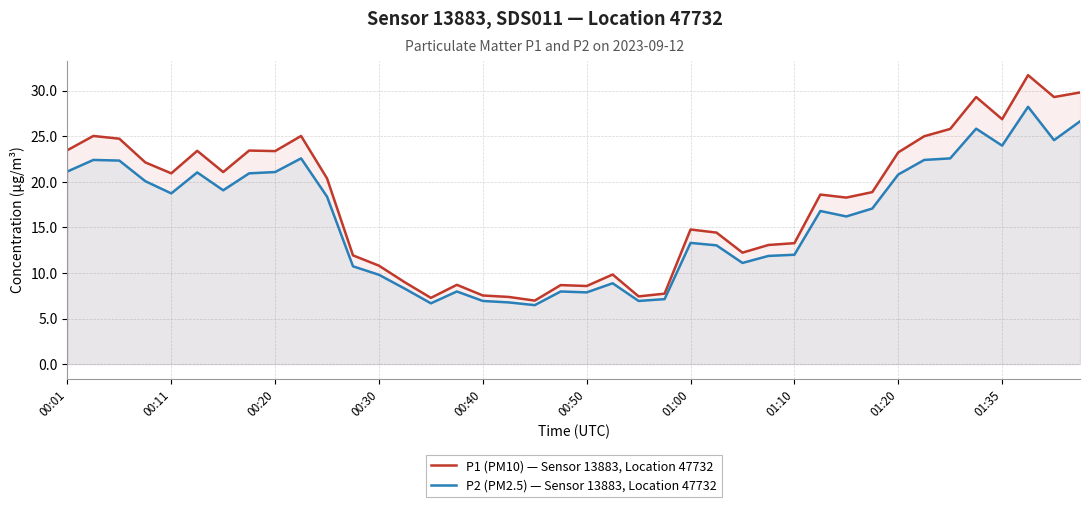

How many series are shown in this chart?

2